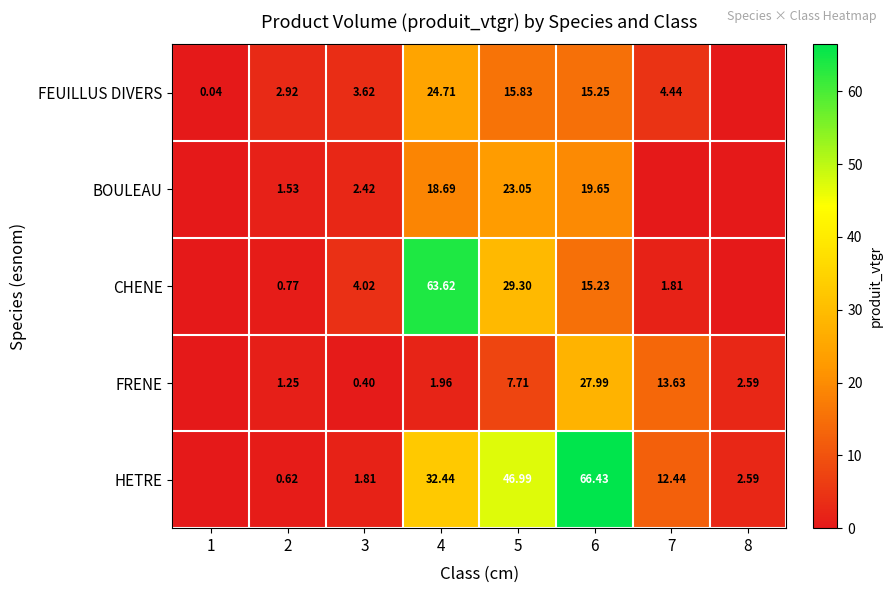

Between 3 and 5, which series saw the biggest shift?

HETRE